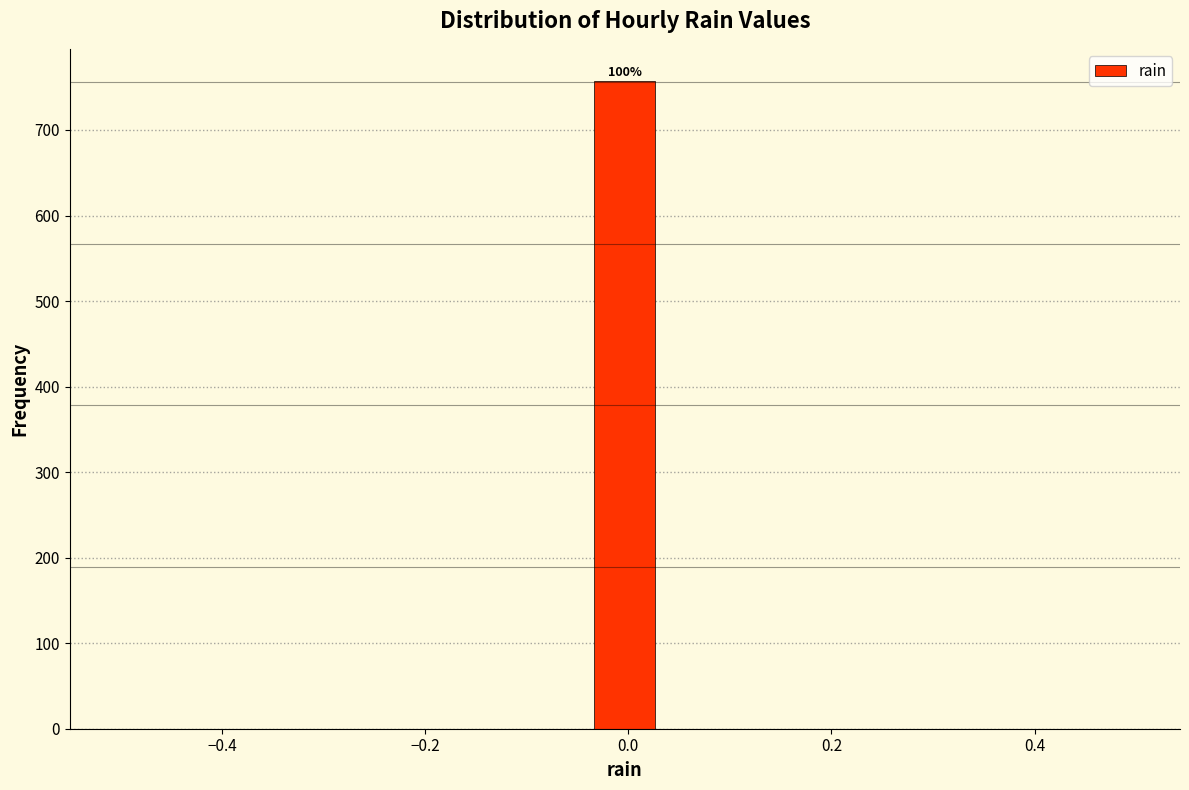

Read against the x-axis, roughly where is the centre of the tallest bar?

0.00